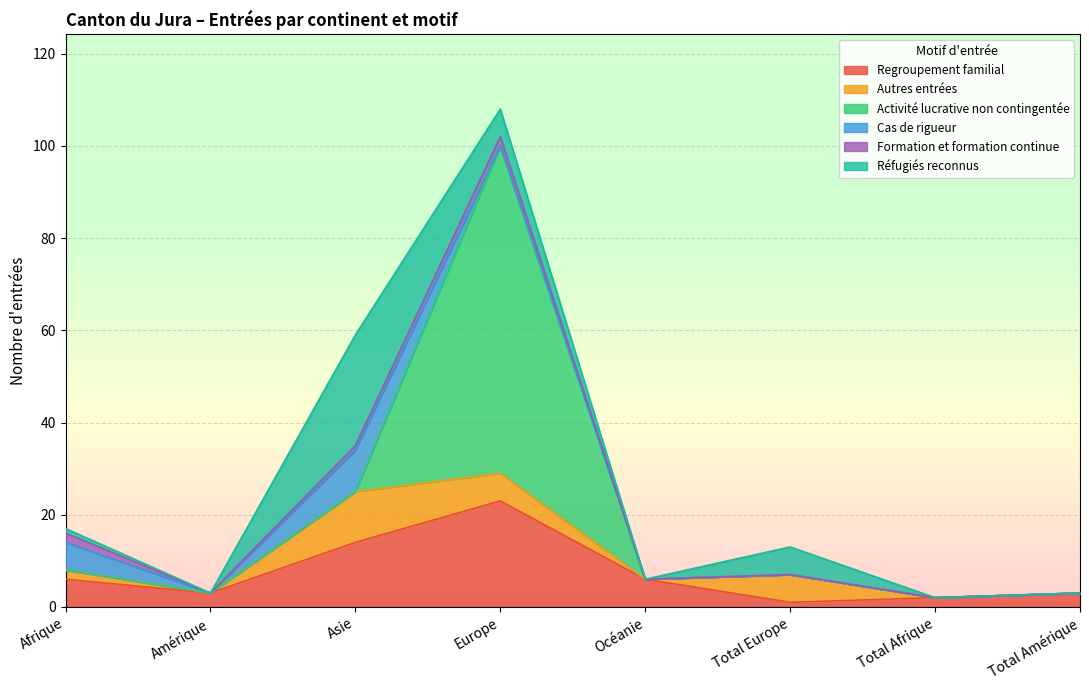

What is the spread (max minus min) of values at Afrique?

6